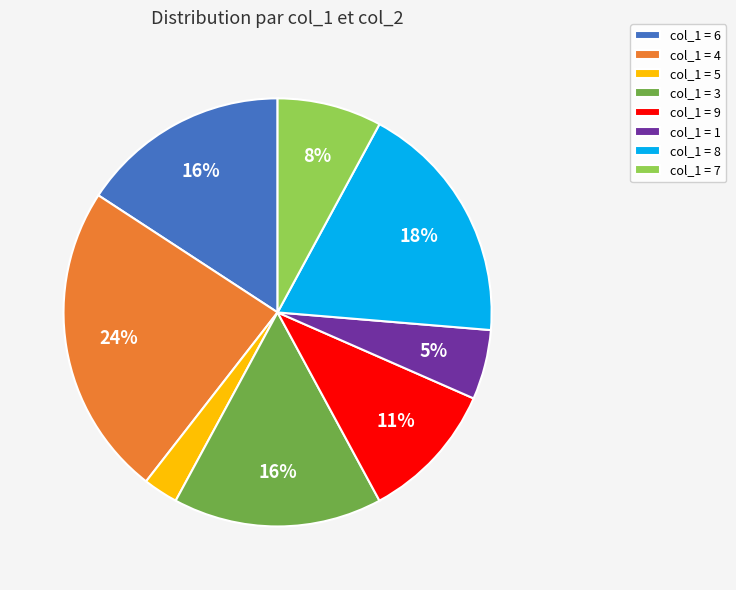

To the nearest percent, what is the combined percentage of col_1 = 7 and col_1 = 8?

26%